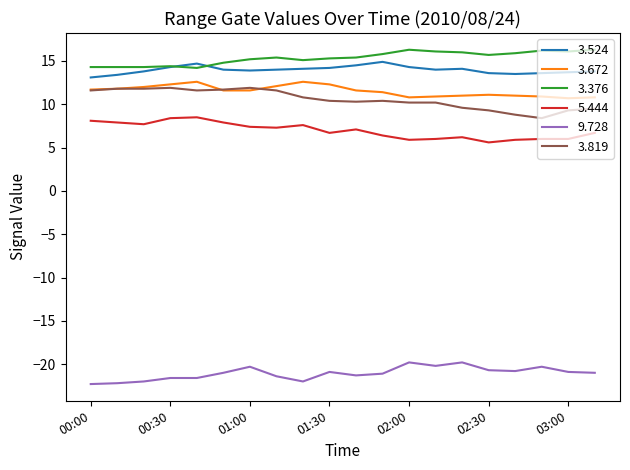

True or false: 3.672 and 9.728 intersect in this chart.

False